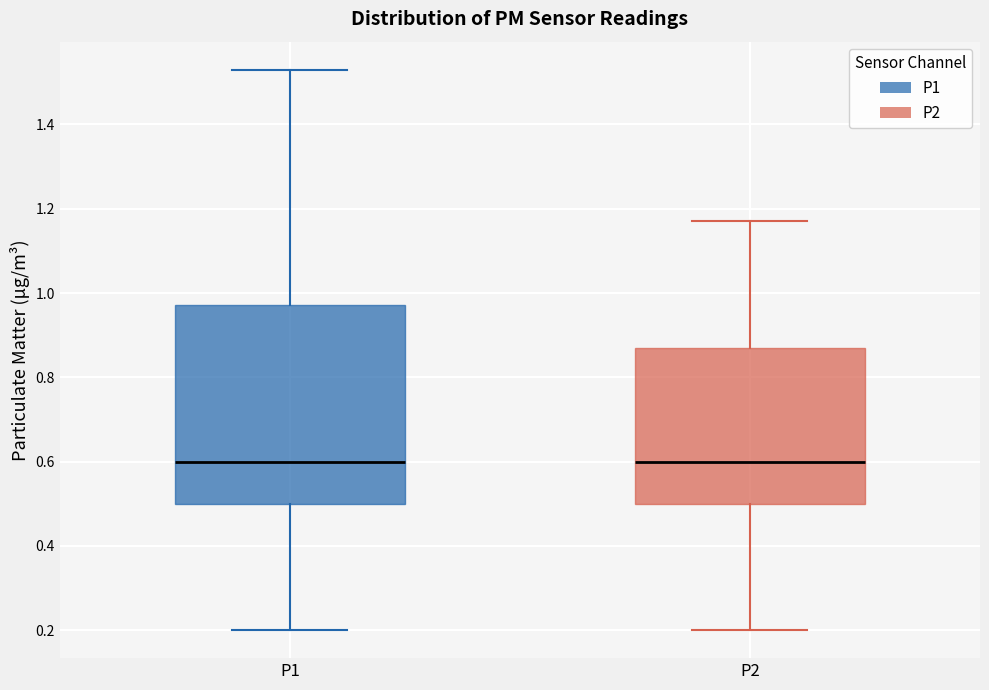

Reading left to right, read every box against the y-axis: the position of its median line, the range the box covers, and the ends of its whiskers. The values are not printed on the chart, so give them approximately, as read against the axis.

P1: median 0.60, box 0.50 to 0.98, whiskers 0.20 to 1.54
P2: median 0.60, box 0.50 to 0.88, whiskers 0.20 to 1.18